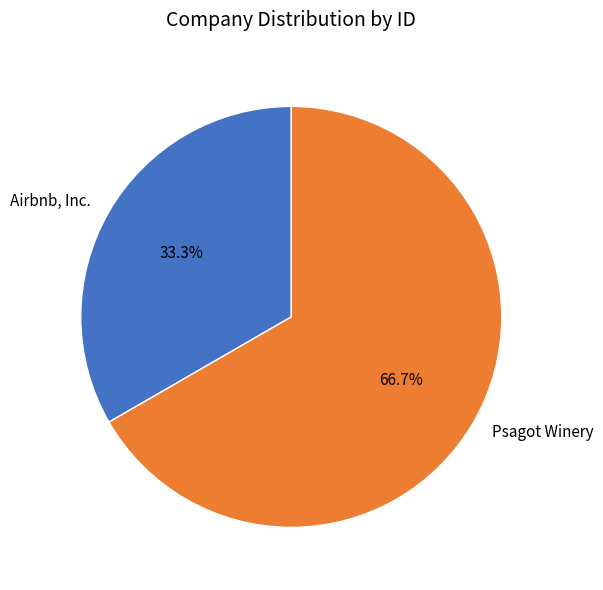

Which slice is the largest?

Psagot Winery